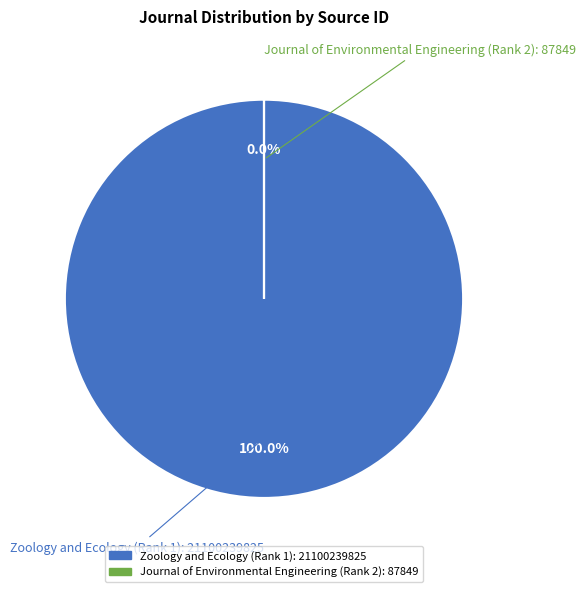

To the nearest percent, what is the difference between the Journal of Environmental Engineering (Rank 2) and Zoology and Ecology (Rank 1) slice percentages?

100%